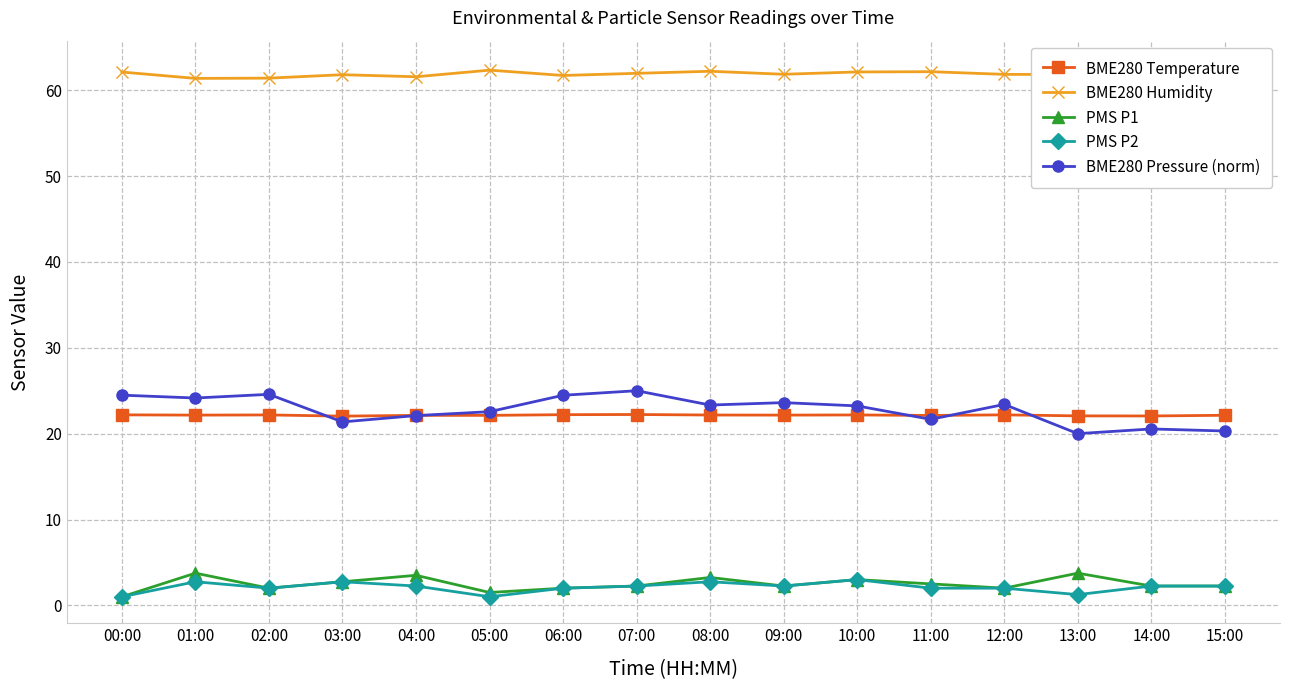

What position from the left is 08:00?

9